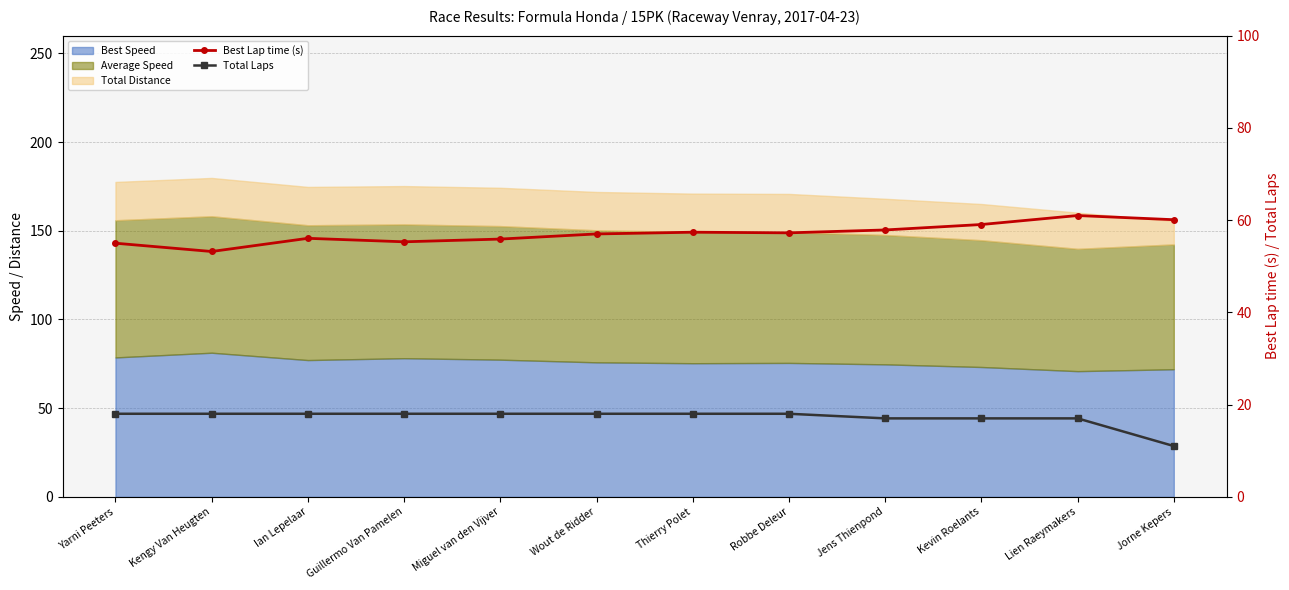

What is the difference between the highest and lowest values at Kevin Roelants?

42.0